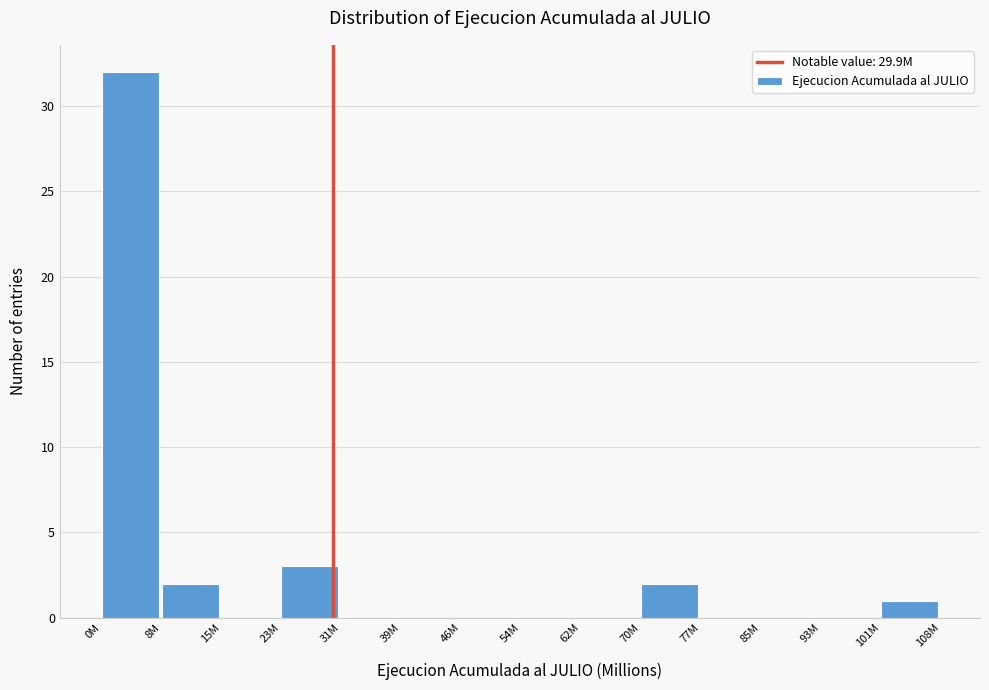

Reading left to right, transcribe all the data shown in this chart.

0M=32	8M=2	15M=0	23M=3	31M=0	39M=0	46M=0	54M=0	62M=0	70M=2	77M=0	85M=0	93M=0	101M=1